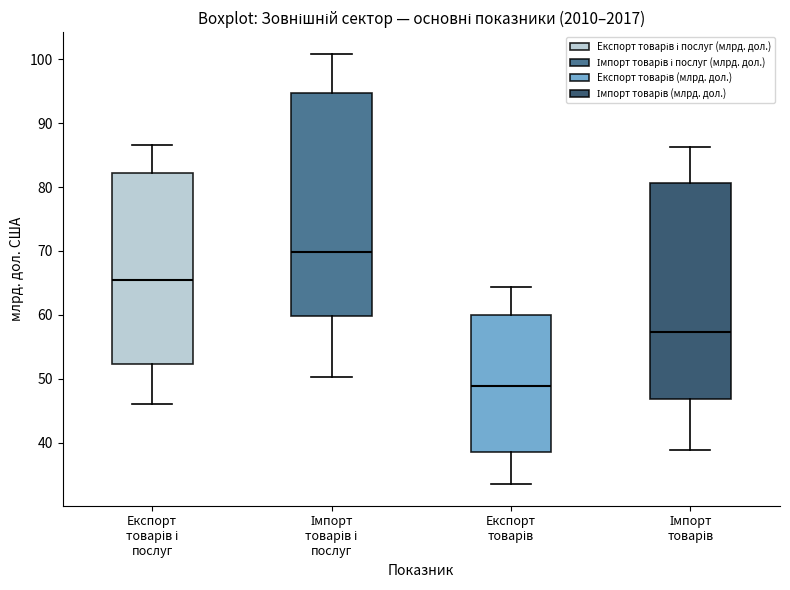

Where is the upper edge of the box for Імпорт товарів і послуг on the y-axis? The values are not printed on the chart, so give them approximately, as read against the axis.

95